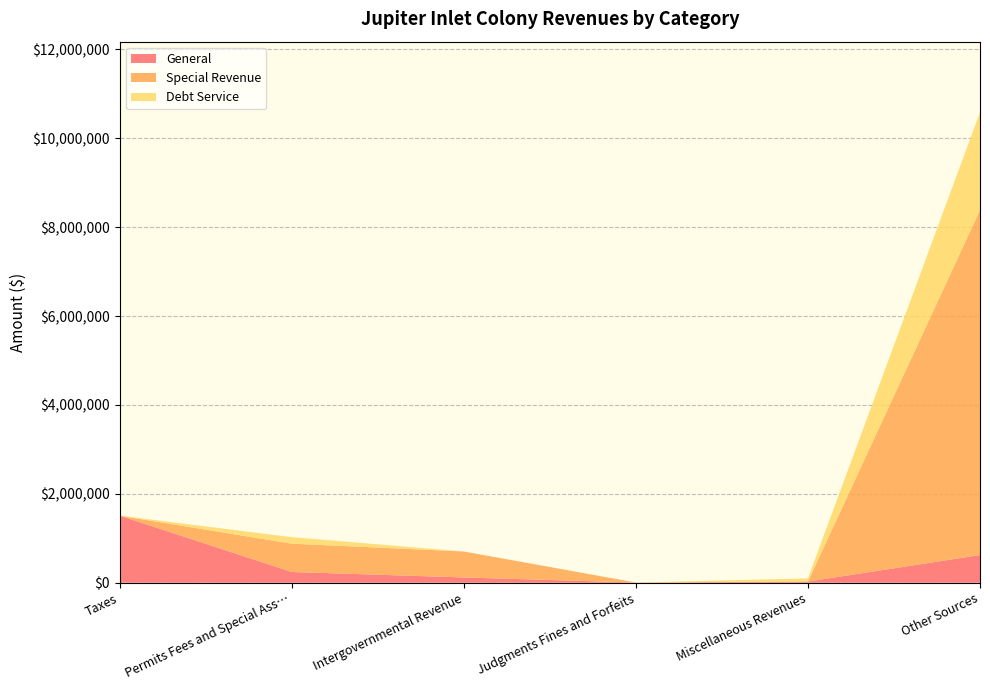

What is the maximum value for General?

1509071